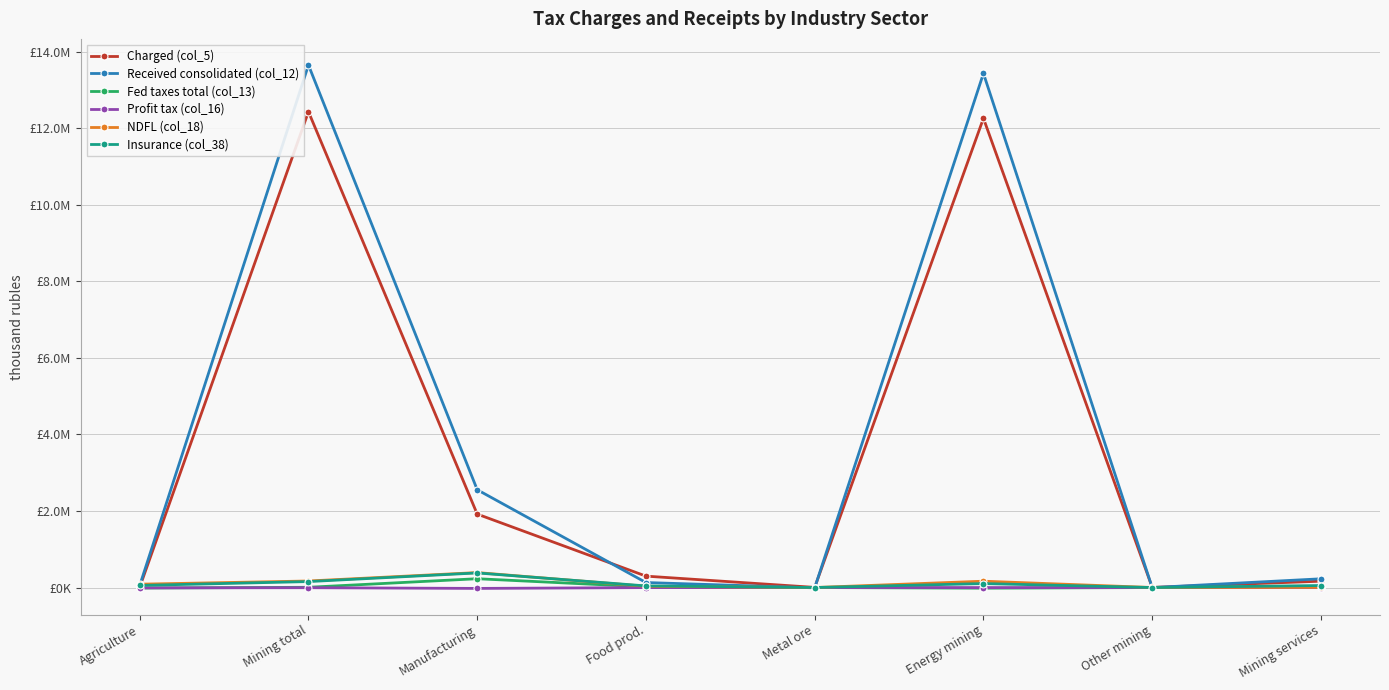

At which label is Insurance (col_38) closest to 190351?

Mining total